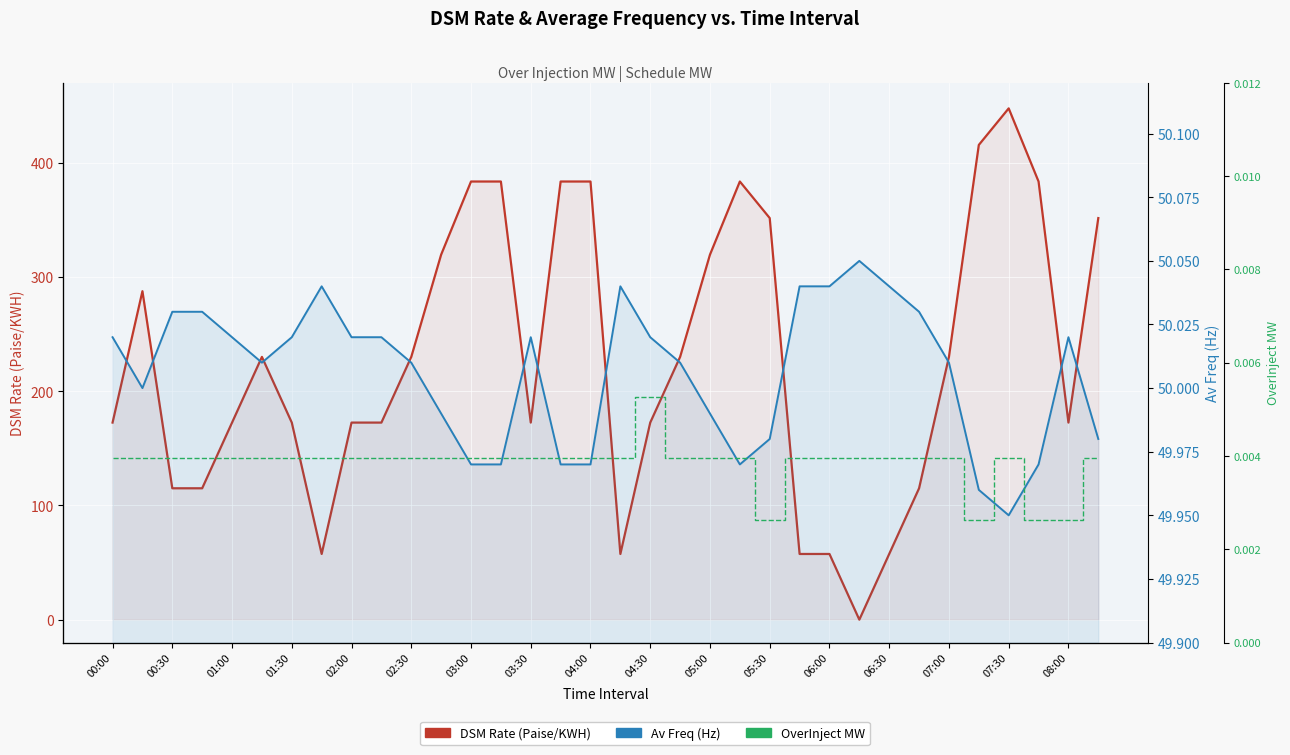

How many lines are shown in the chart?

3